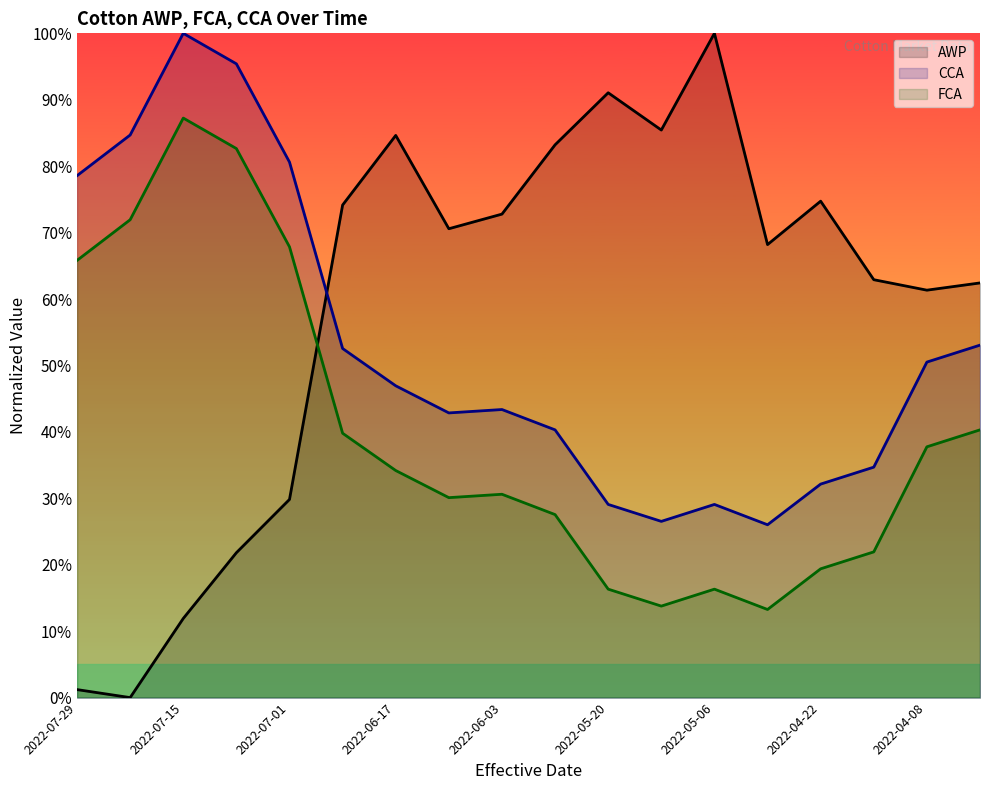

Between which two adjacent categories do AWP and CCA first intersect?

2022-07-01 and 2022-06-24